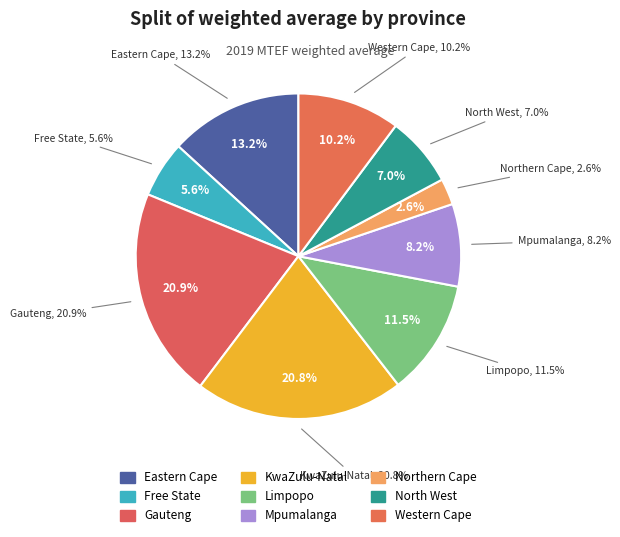

Which category has the smallest portion of the pie?

Northern Cape